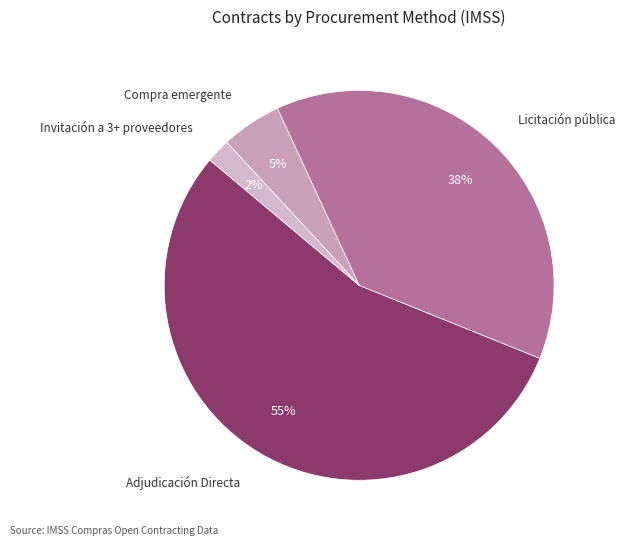

Combined, do Licitación pública and Invitación a 3+ proveedores account for over 50%?

No